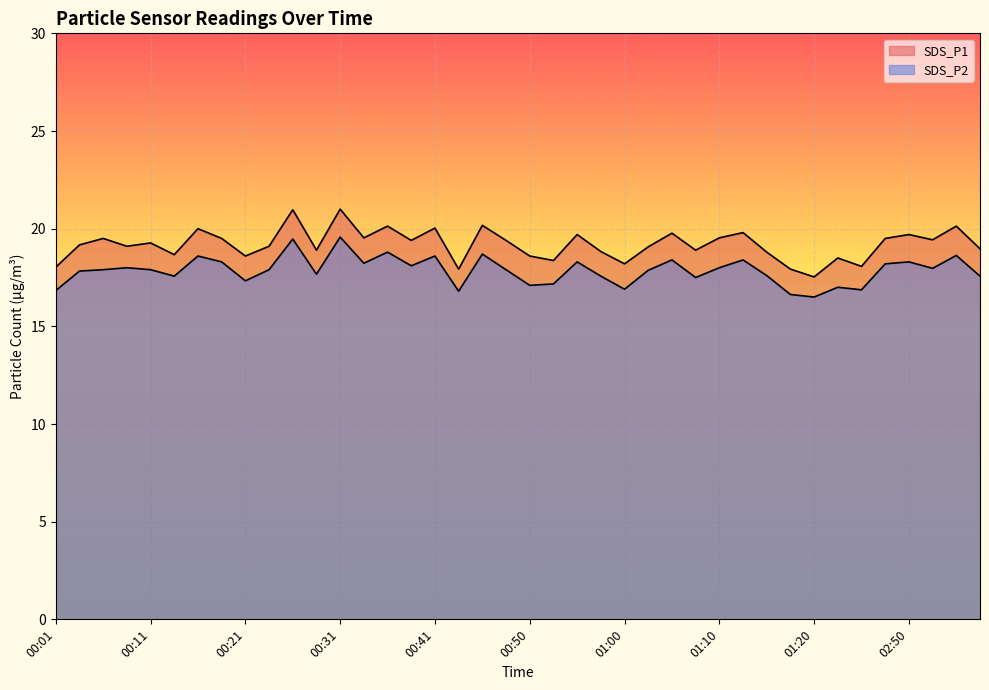

Which has a higher value, 00:18 or 00:43?

00:18